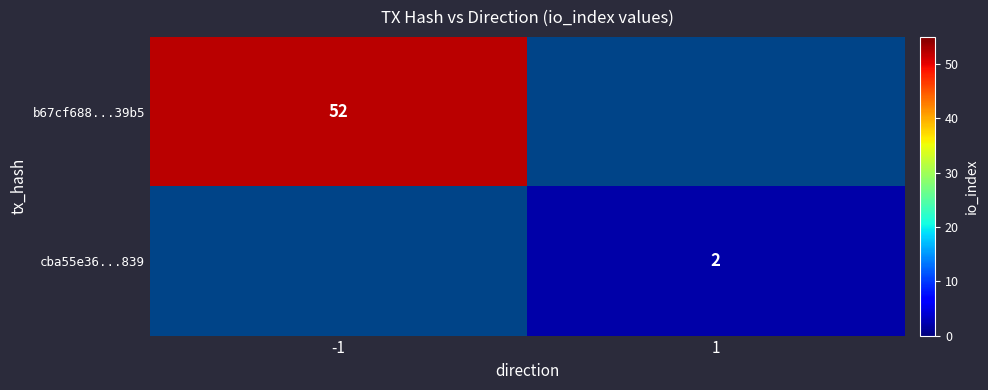

True or false: b67cf688...39b5 has a value of 76 at -1.

False